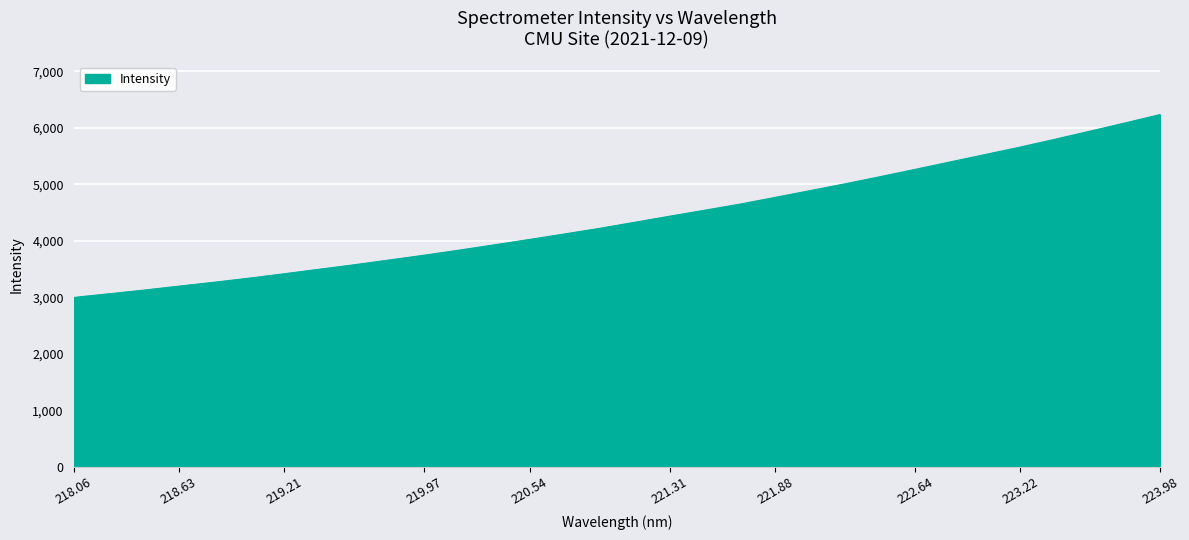

What is the smallest value displayed?

2998.8